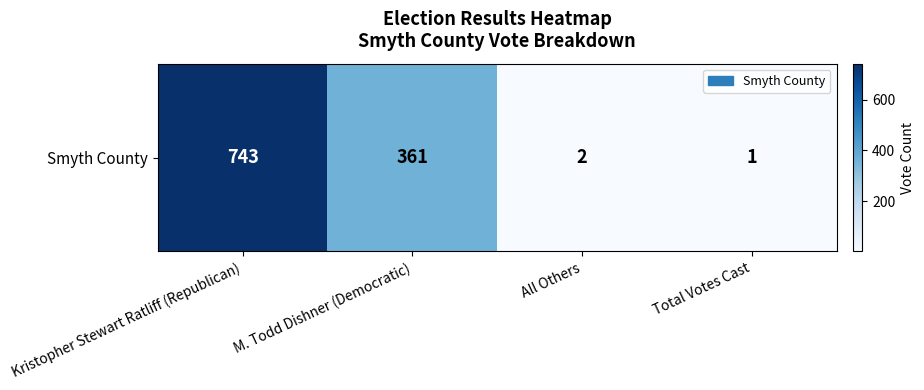

List the labels in order of value, largest first.

Kristopher Stewart Ratliff (Republican), M. Todd Dishner (Democratic), All Others, Total Votes Cast